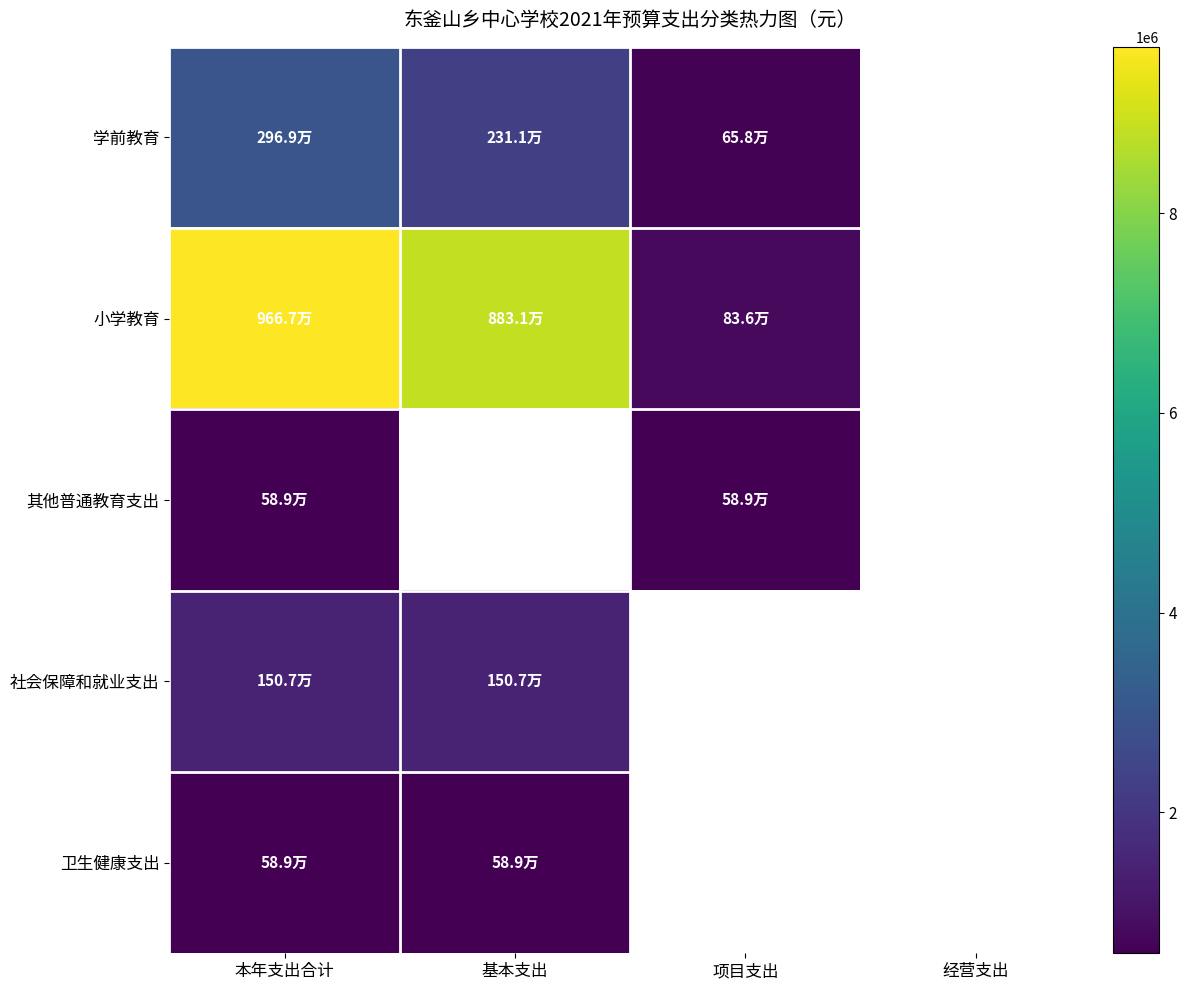

Which series has the largest total across all categories?

小学教育